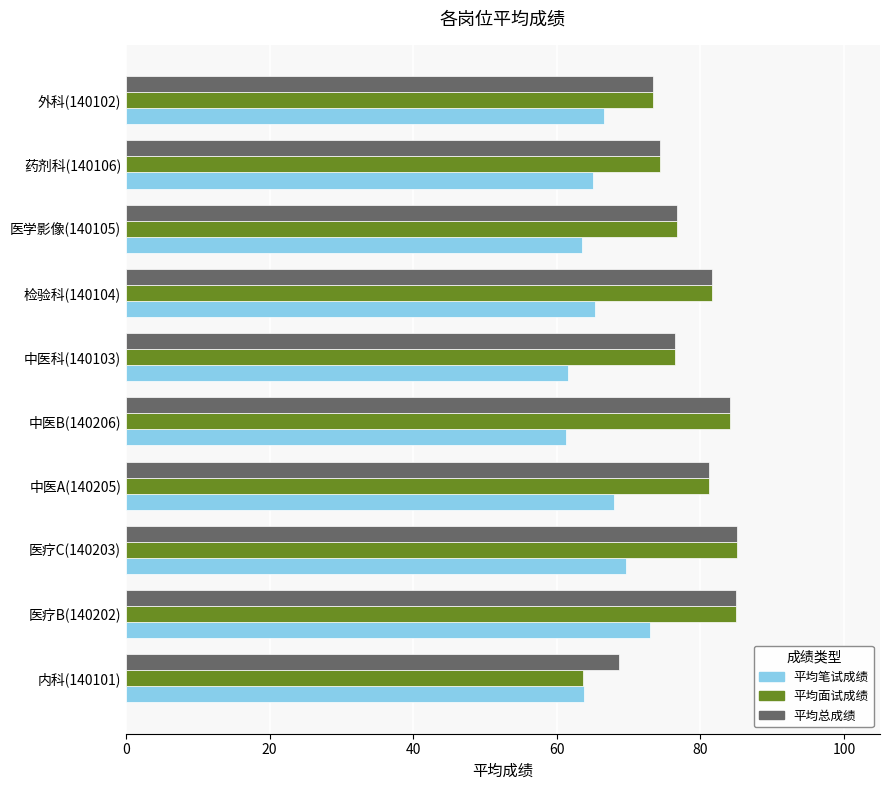

What is the difference between the 平均面试成绩 values at 医疗C(140203) and 内科(140101)?

21.4